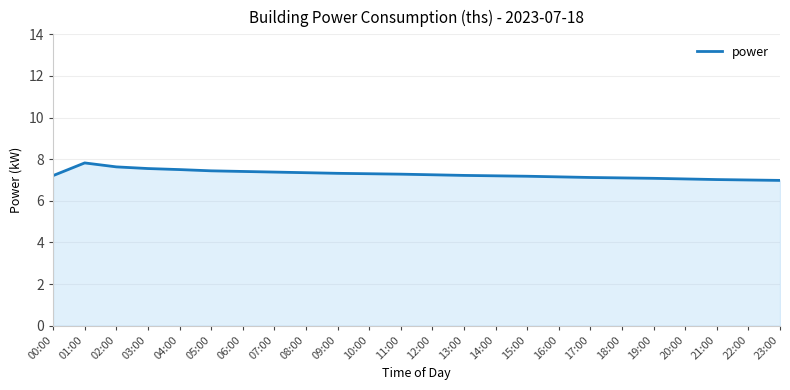

What is the greatest value displayed?

7.8